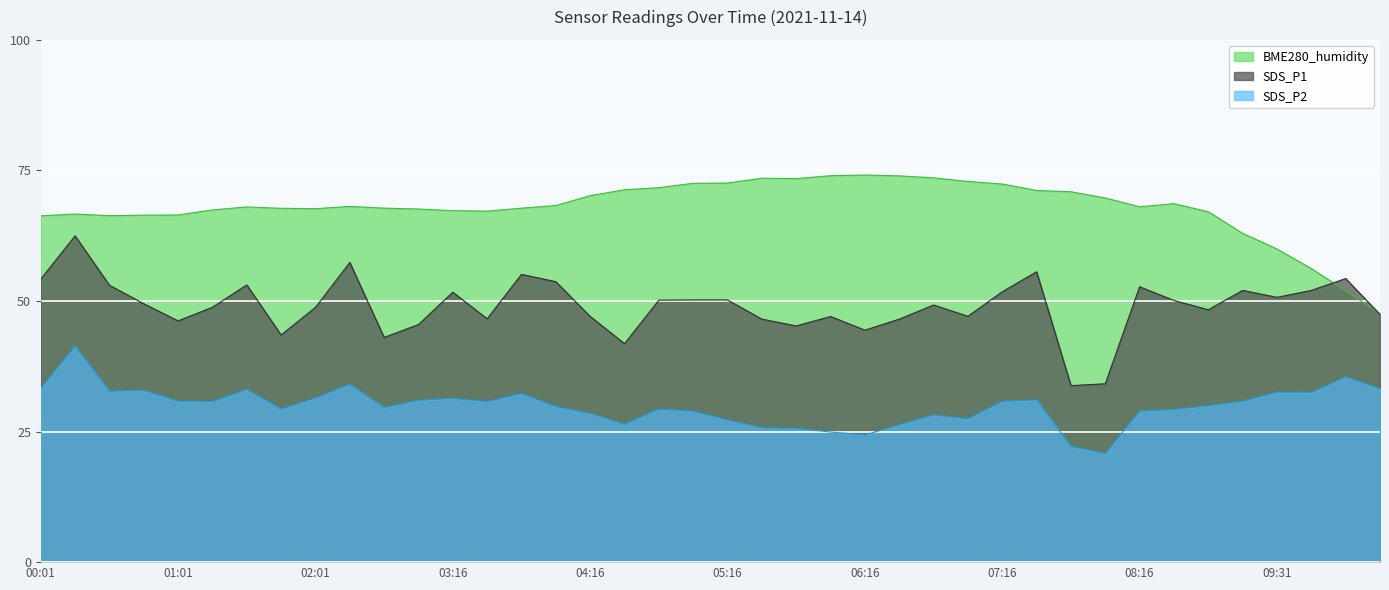

True or false: SDS_P2 has more than 2 points higher than both neighbors.

True